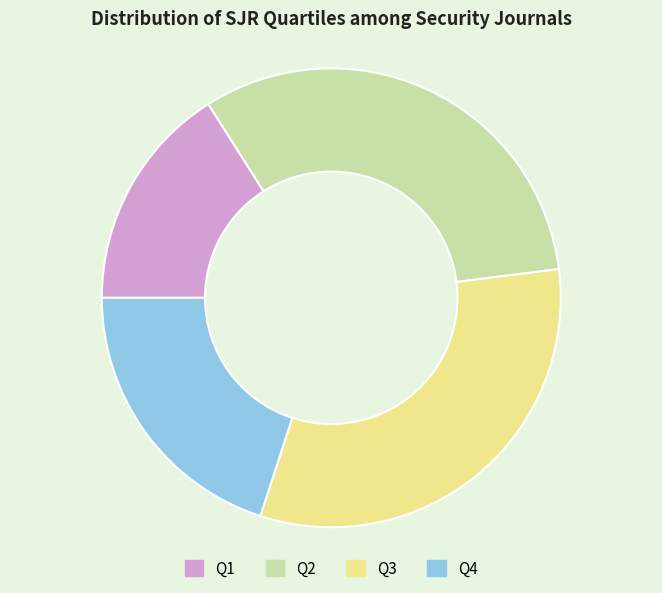

How many slices are in this pie chart?

4